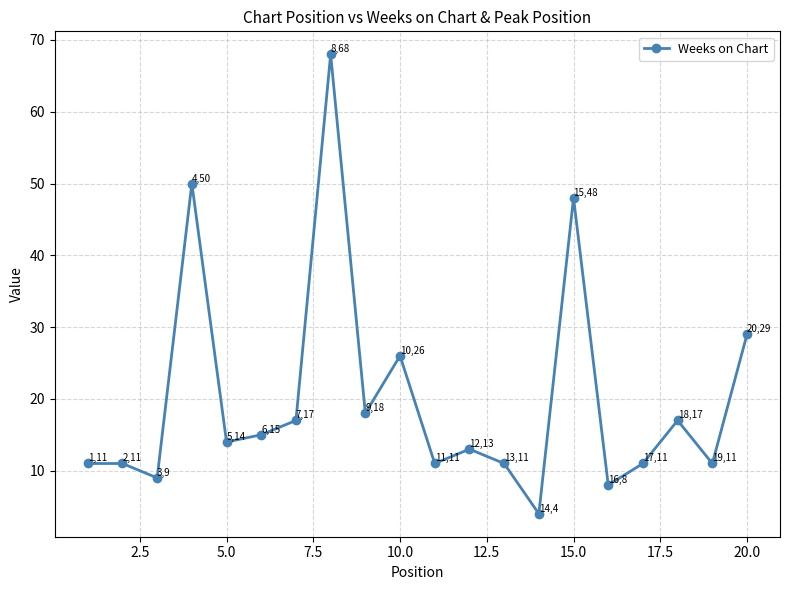

True or false: there are more than 1 points higher than both neighbors.

True